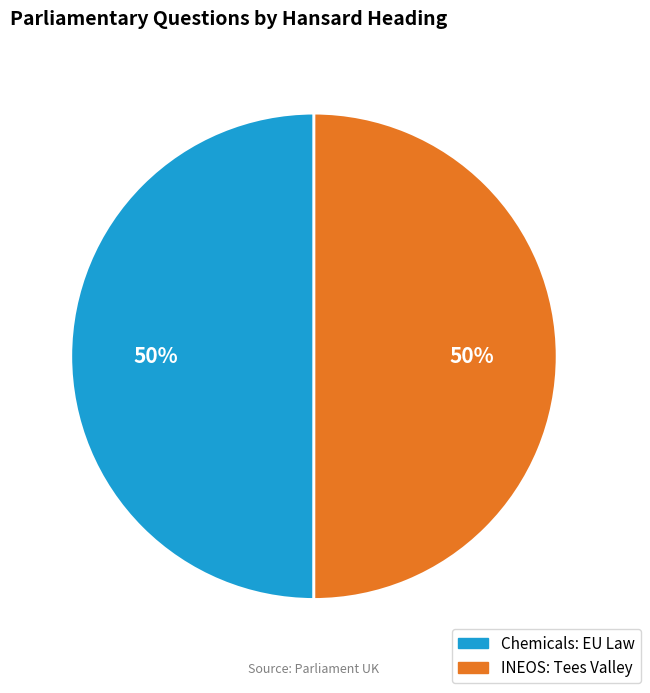

To the nearest percent, what is the average slice percentage?

50%